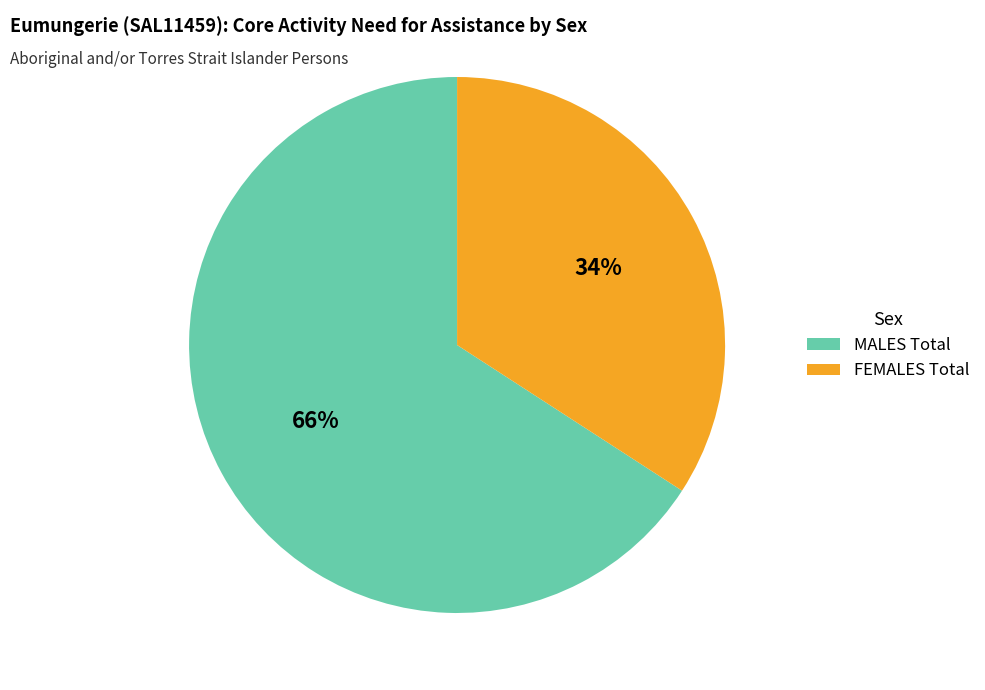

How many slices are in this pie chart?

2